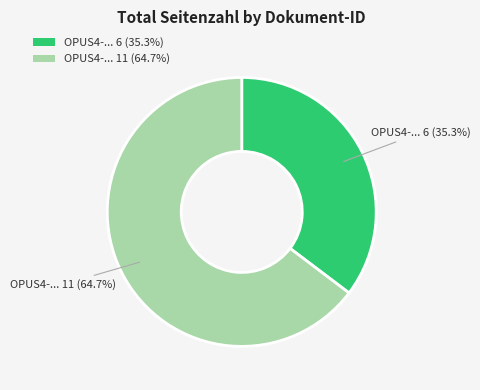

How many slices are in this pie chart?

2